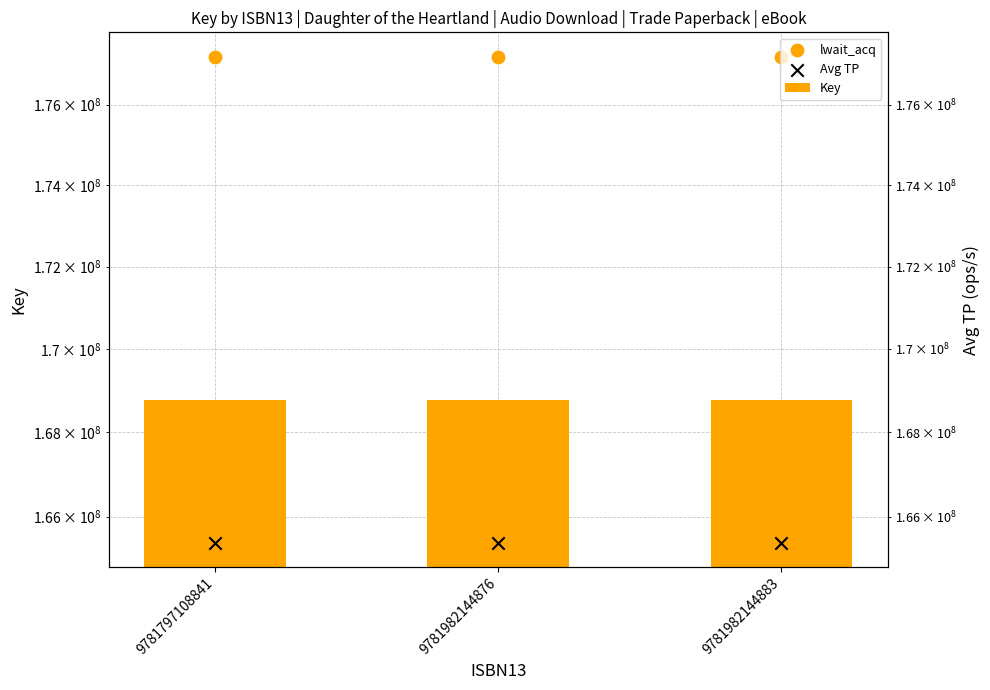

At how many categories does at least one series exceed 171395603?

3